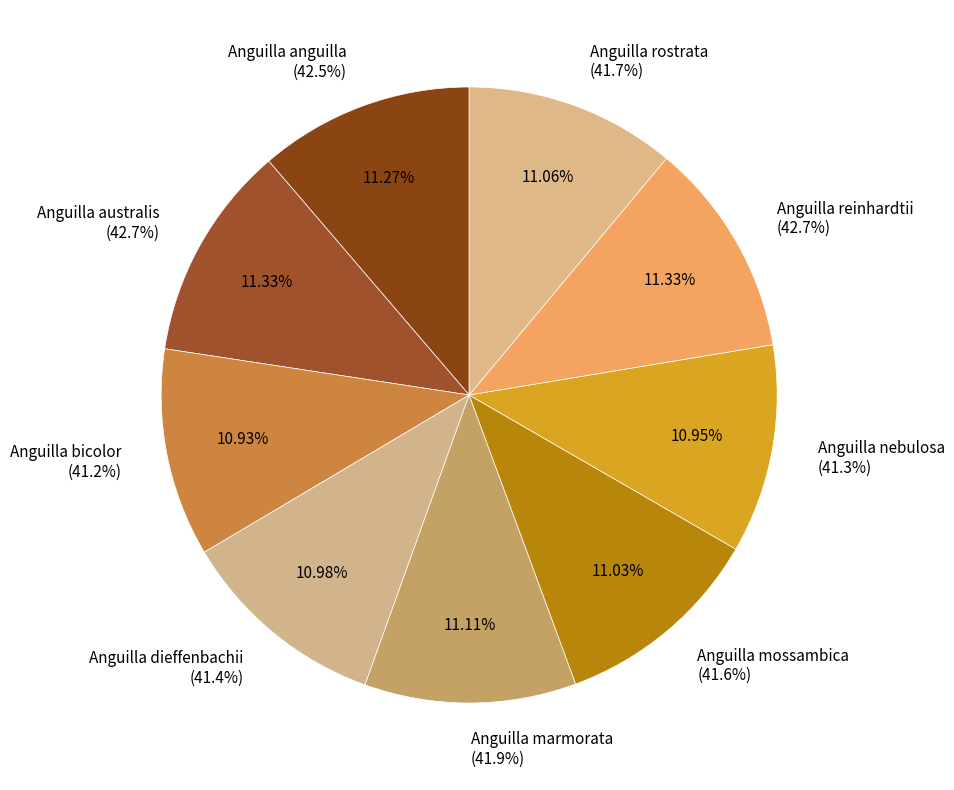

What portion of the pie excludes Anguilla mossambica?

89.0%